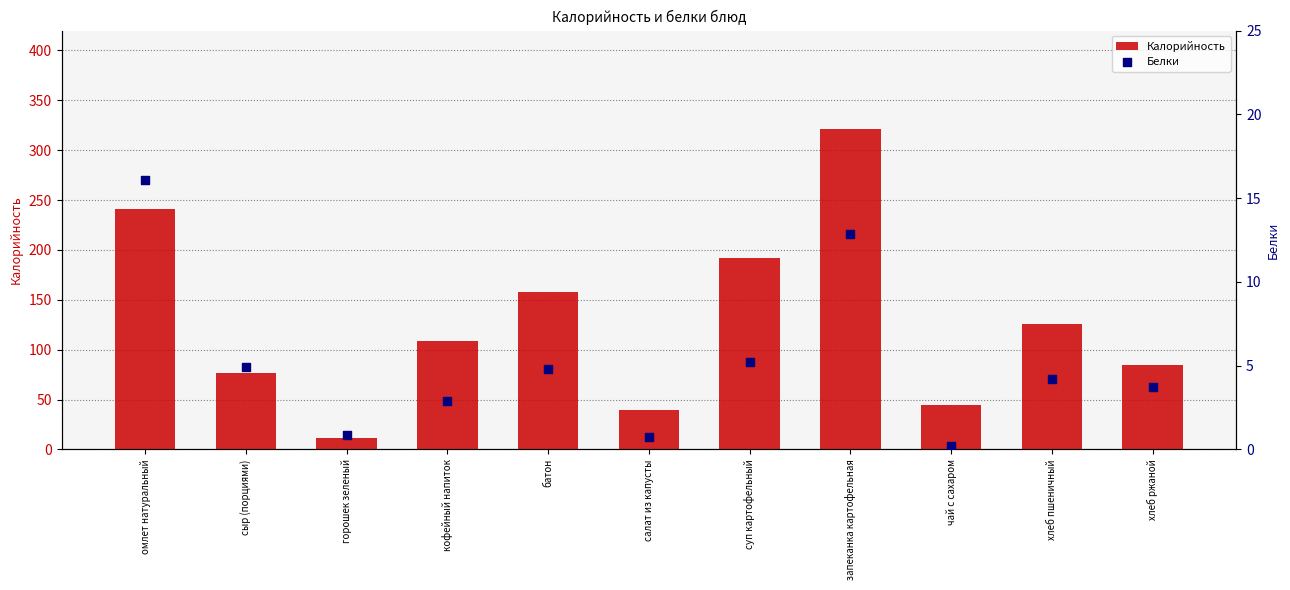

What is the total value across all series at чай с сахаром?

45.2